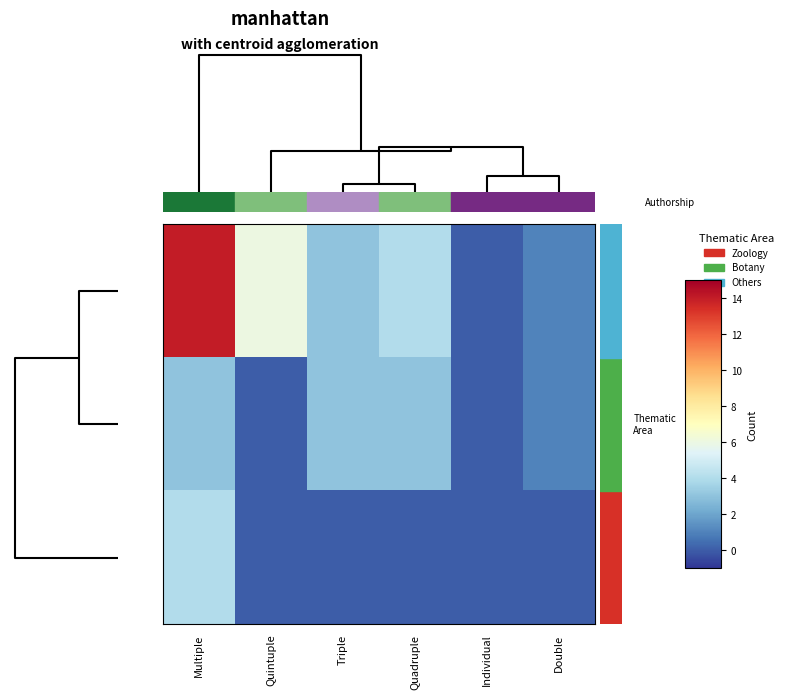

What is the greatest value displayed?

14